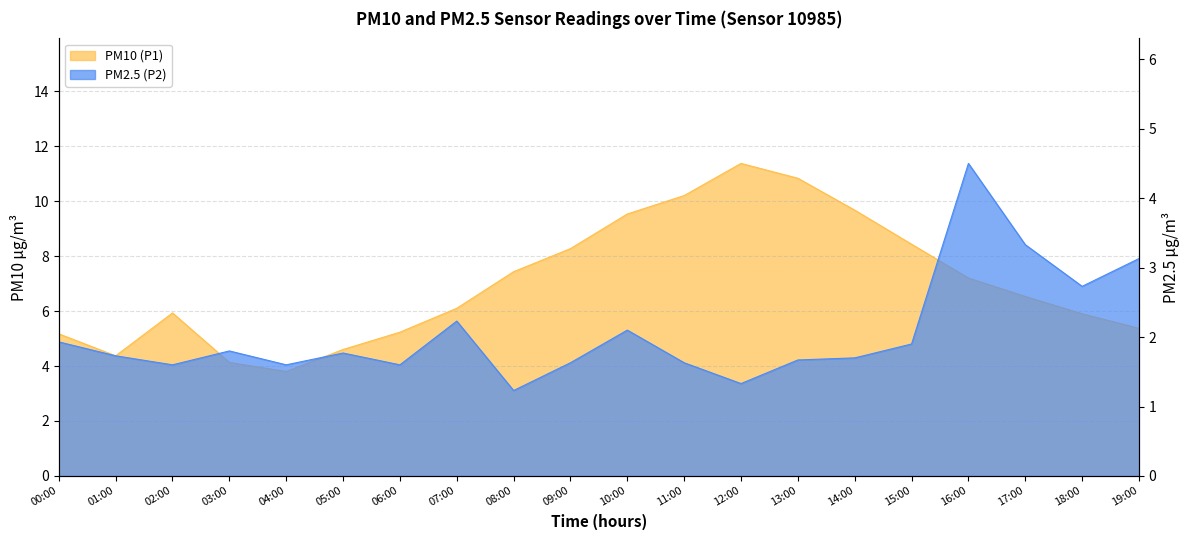

Reading left to right, transcribe all the data shown in this chart.

PM10 (P1): 5.2	4.4	5.9	4.1	3.8	4.6	5.2	6.1	7.4	8.3	9.5	10.2	11.4	10.8	9.7	8.4	7.2	6.5	5.9	5.4
PM2.5 (P2): 1.9	1.7	1.6	1.8	1.6	1.8	1.6	2.2	1.2	1.6	2.1	1.6	1.3	1.7	1.7	1.9	4.5	3.3	2.7	3.1